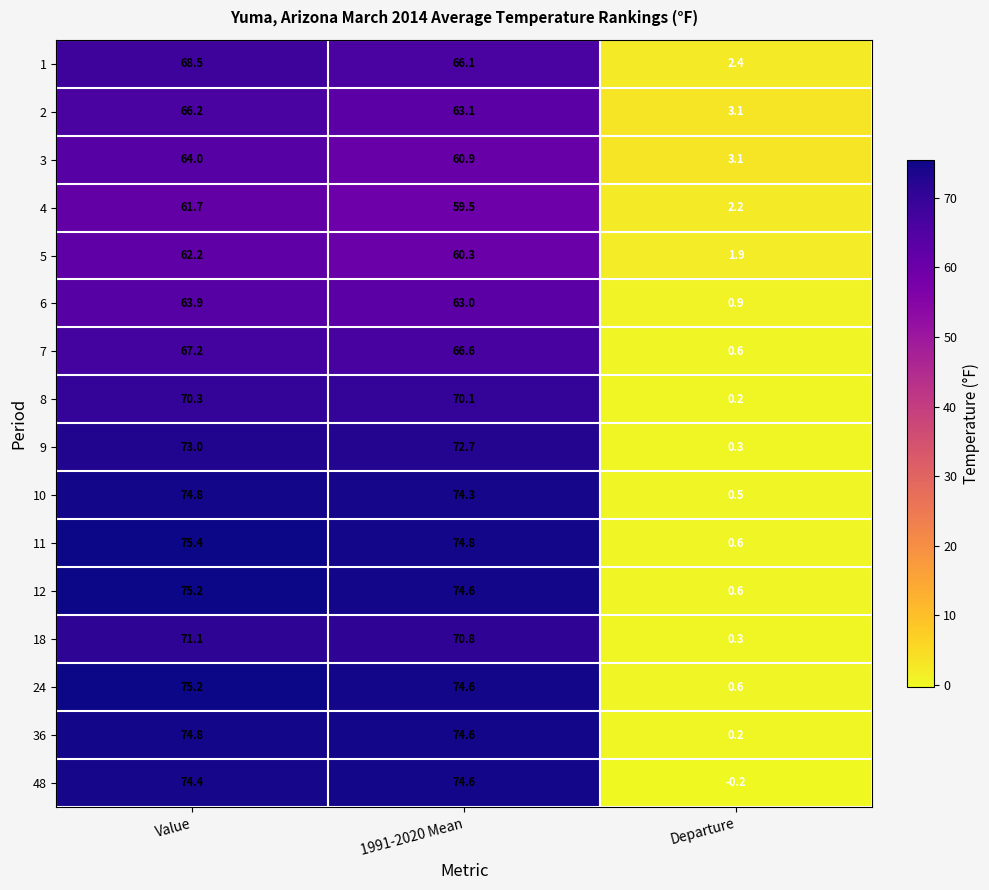

What is the sum of the 8 values at 1991-2020 Mean and Departure?

70.3